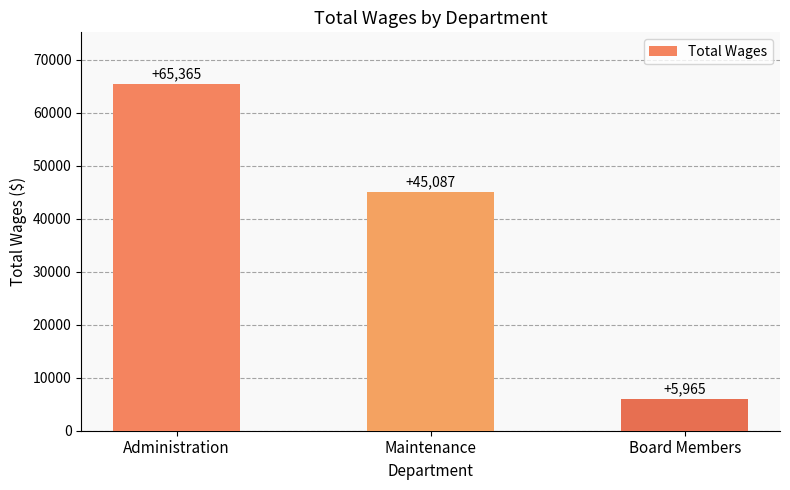

Where does the data first go above 45087?

Administration